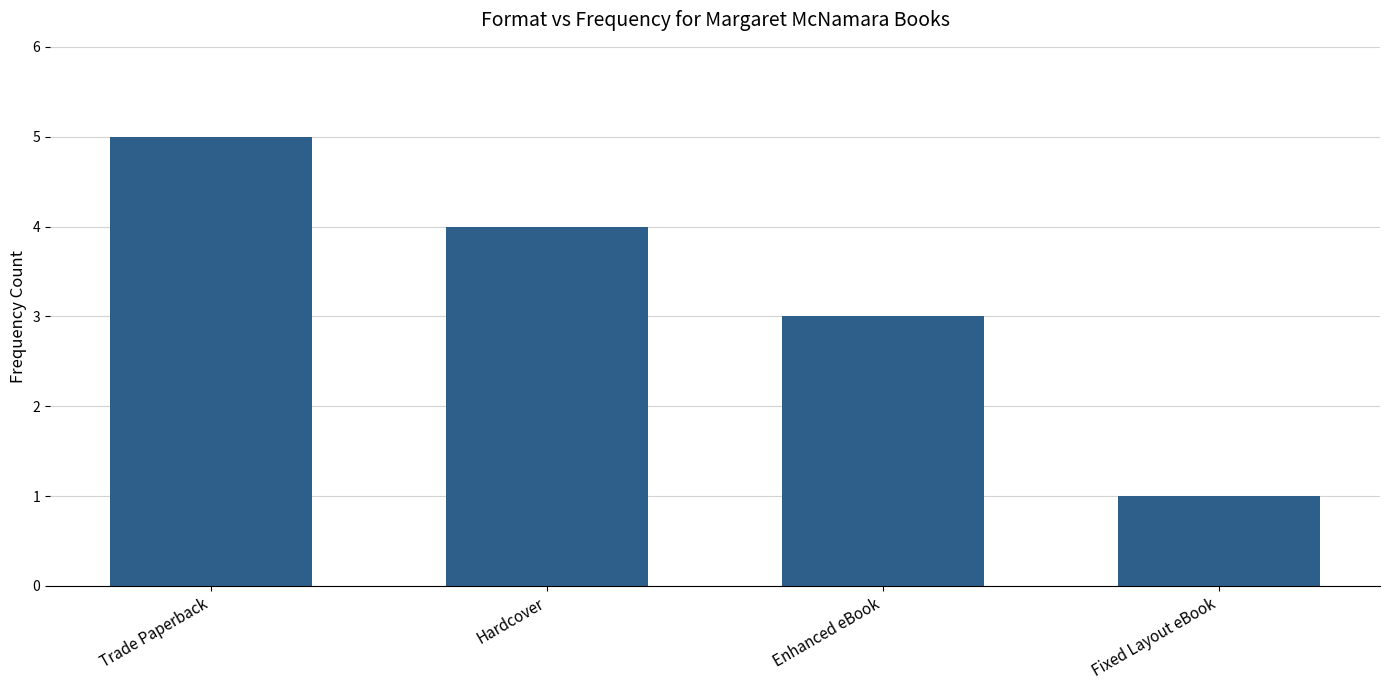

What is the ratio of the value at Trade Paperback to the value at Enhanced eBook?

1.7